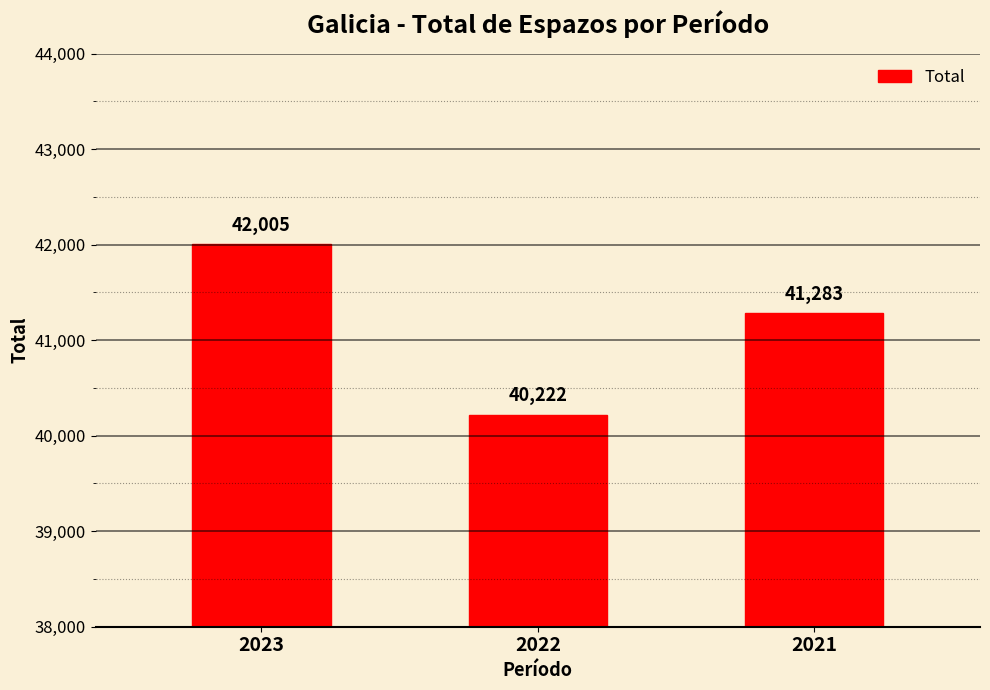

Reading right to left, transcribe all the data shown in this chart.

41283	40222	42005